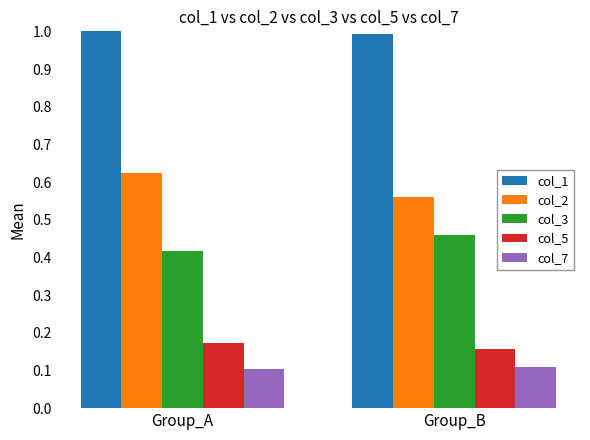

List the labels in order of col_2 value, smallest first.

Group_B, Group_A